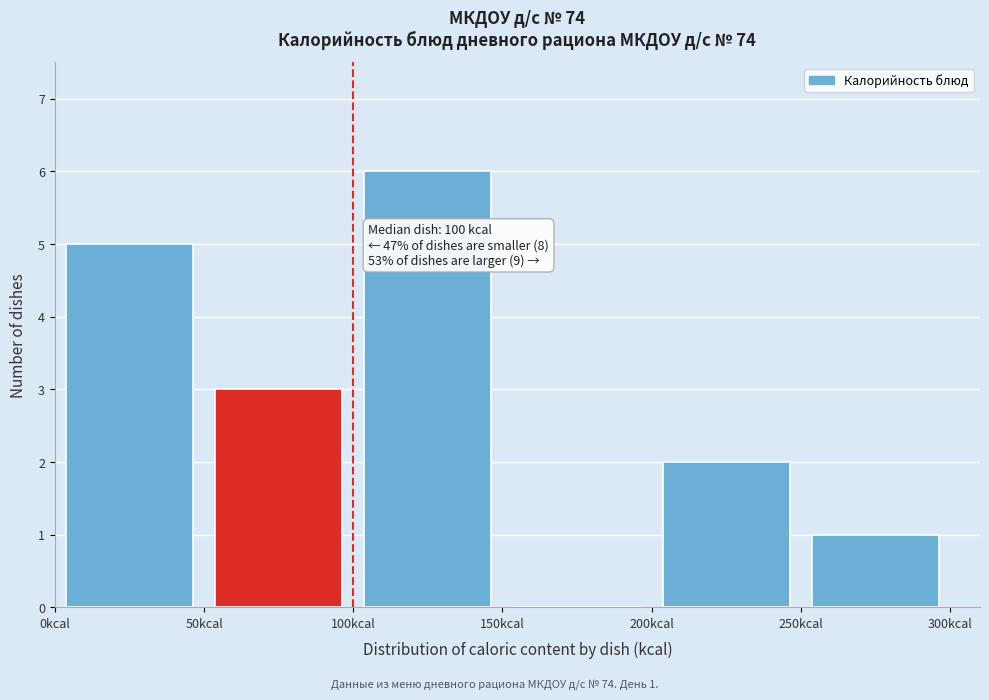

Over which range of the x-axis is the bar tallest?

100 to 150